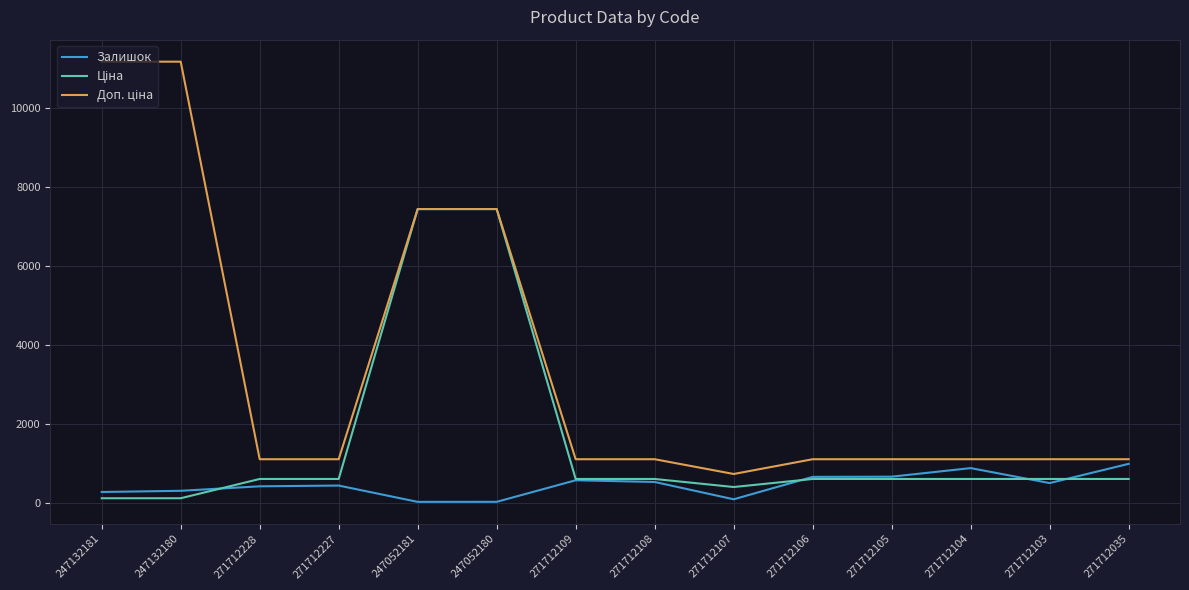

What is the difference between the highest and lowest values at 271712105?

500.1